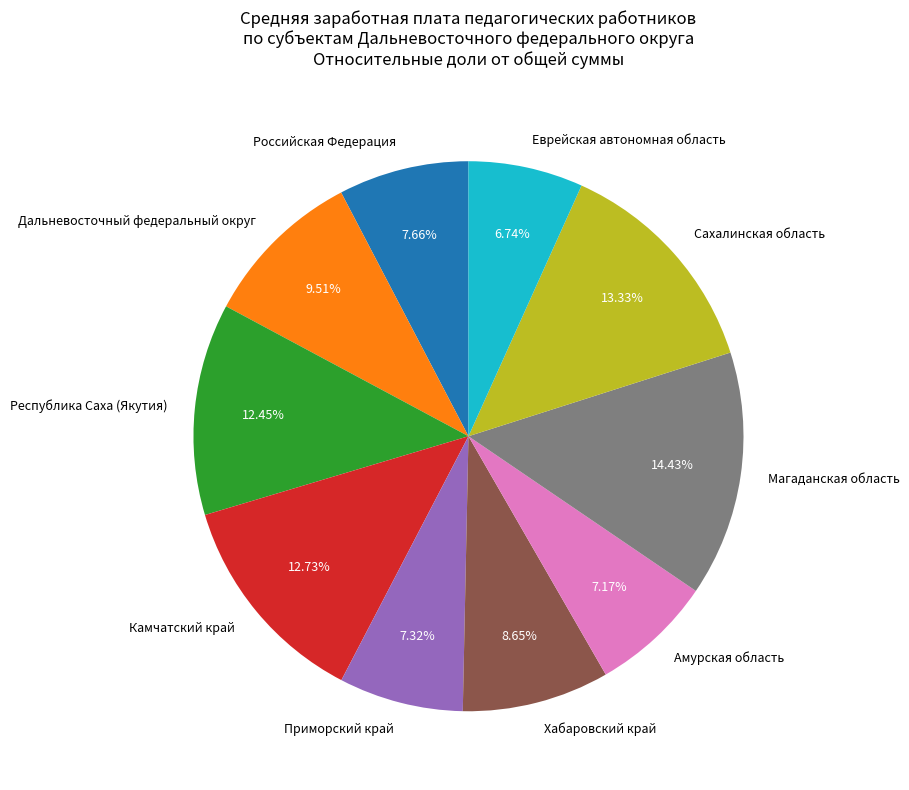

Count the number of slices in the pie.

10